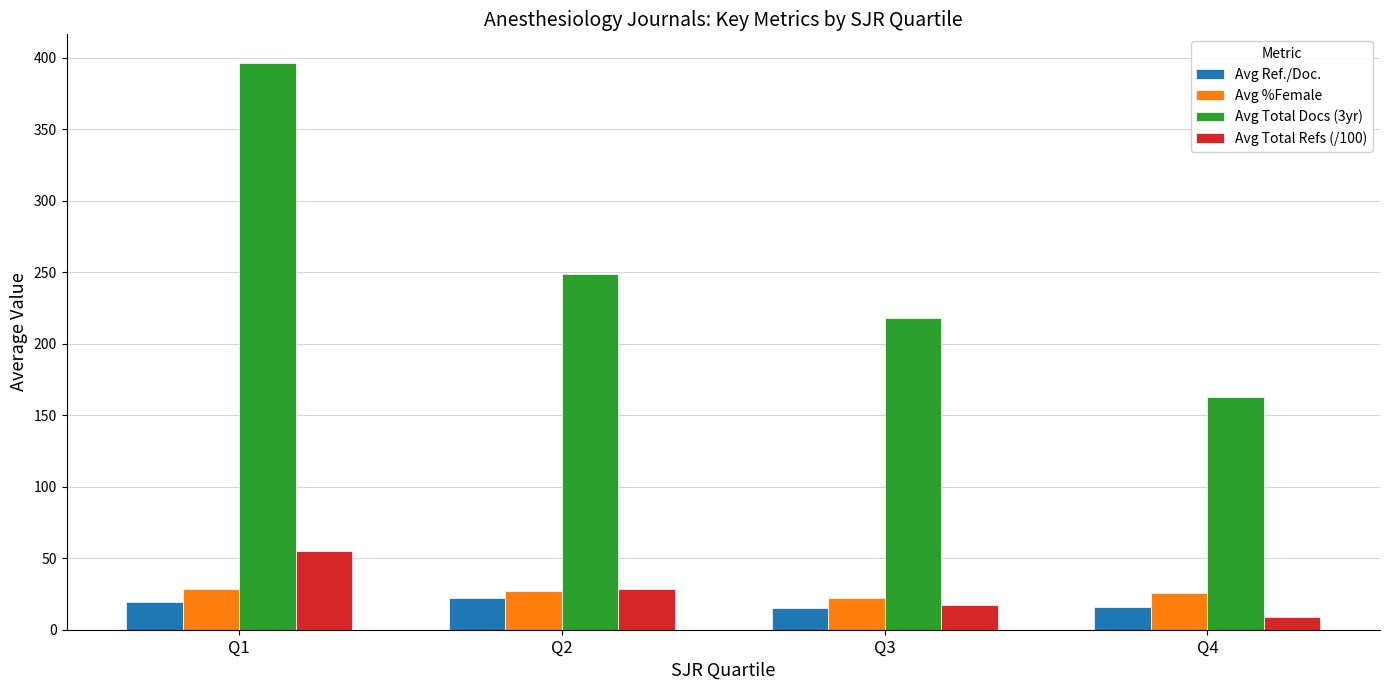

At which category is the sum across all series the highest?

Q1